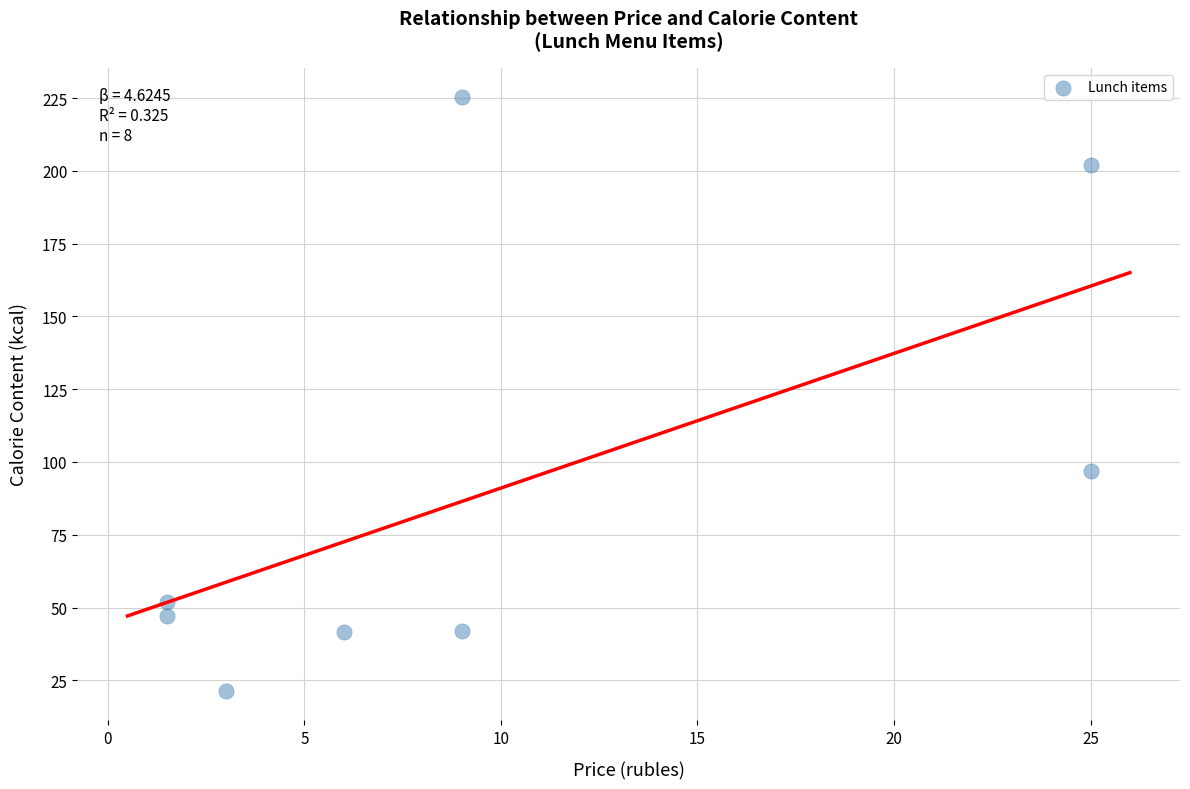

What Y value in the scatter plot is closest to 123?

97.0